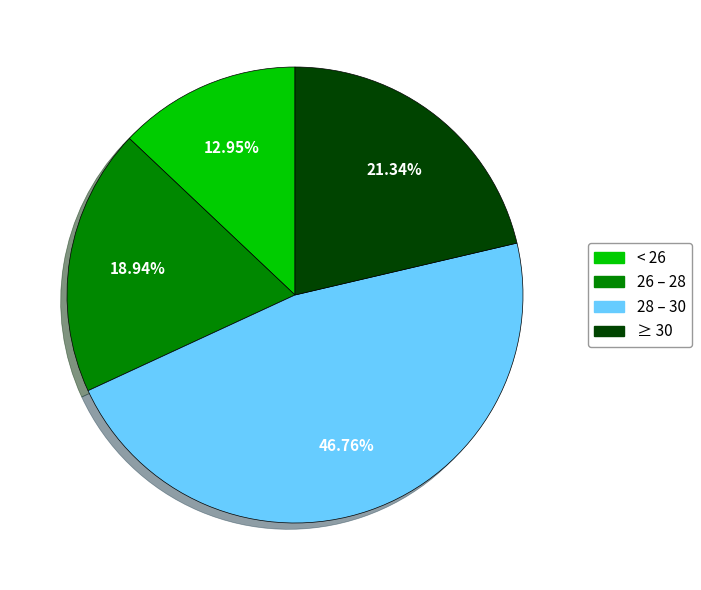

Is there any slice that represents more than half of the pie?

No